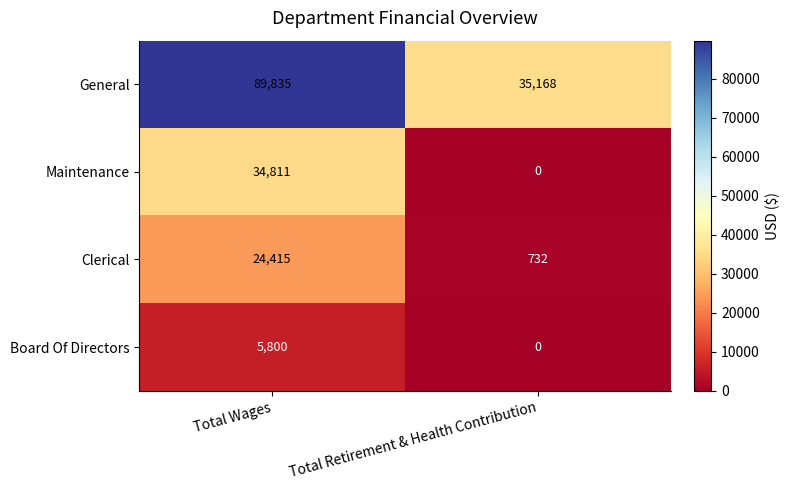

Reading right to left, what are all the values shown in this chart?

General: Total Retirement & Health Contribution=35168	Total Wages=89835
Maintenance: Total Retirement & Health Contribution=0	Total Wages=34811
Clerical: Total Retirement & Health Contribution=732	Total Wages=24415
Board Of Directors: Total Retirement & Health Contribution=0	Total Wages=5800